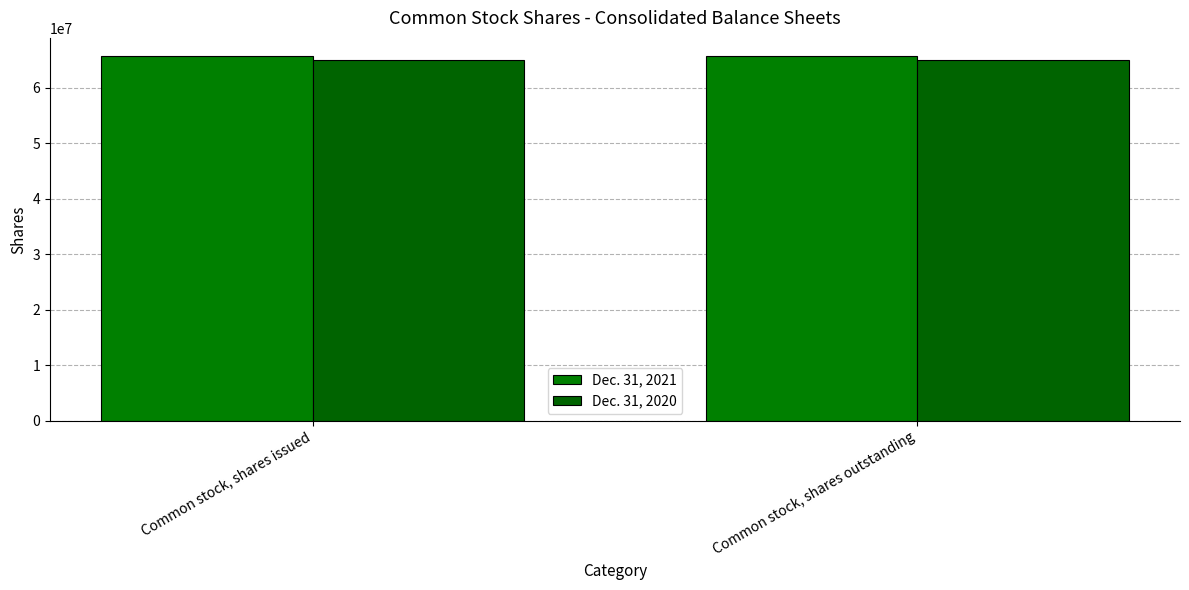

What value does the Dec. 31, 2020 series have at Common stock, shares outstanding?

65023000